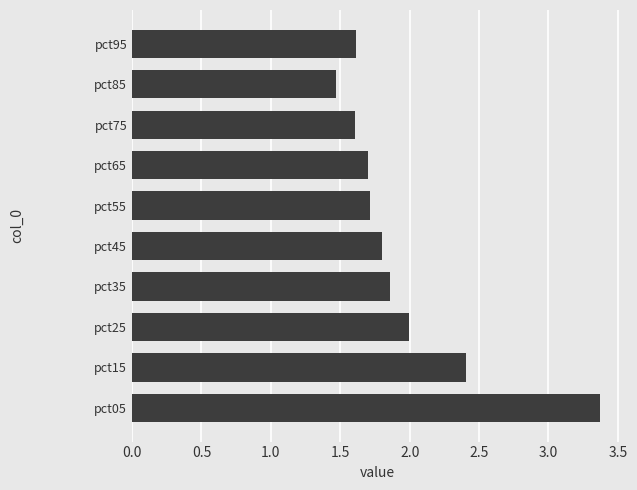

Does the chart contain any negative values?

No